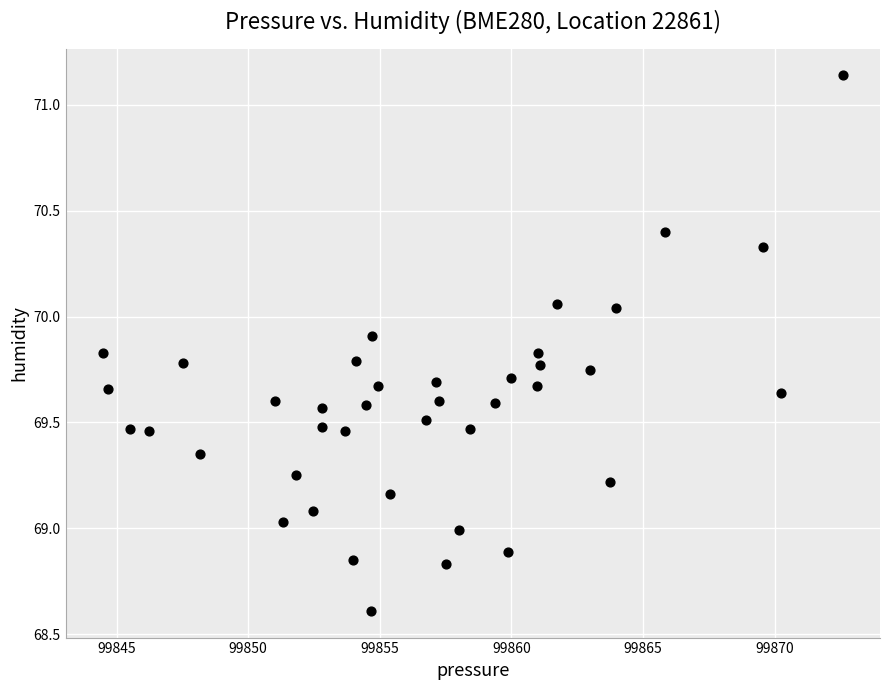

What is the range of Y values (max minus min)?

2.5